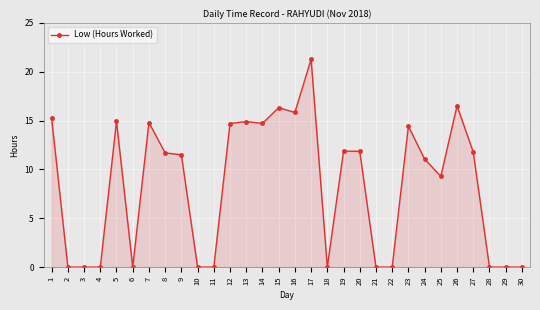

True or false: the data has more than 0 interior local peaks.

True